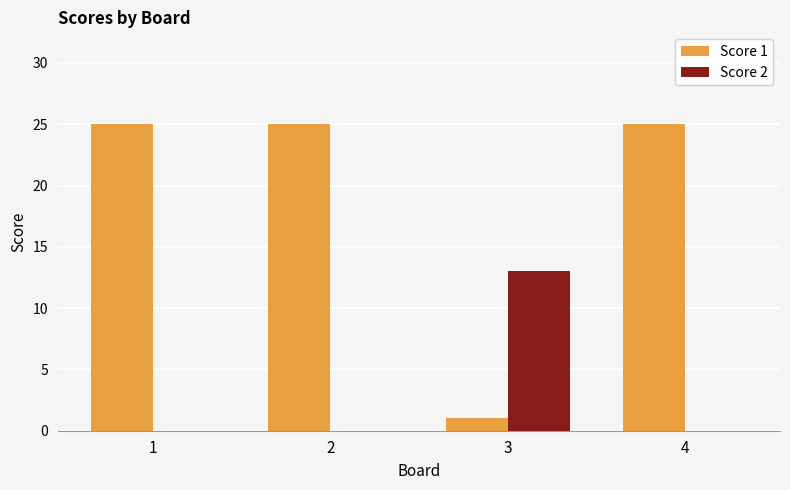

Is it true that Score 1 equals 8 at 4?

False